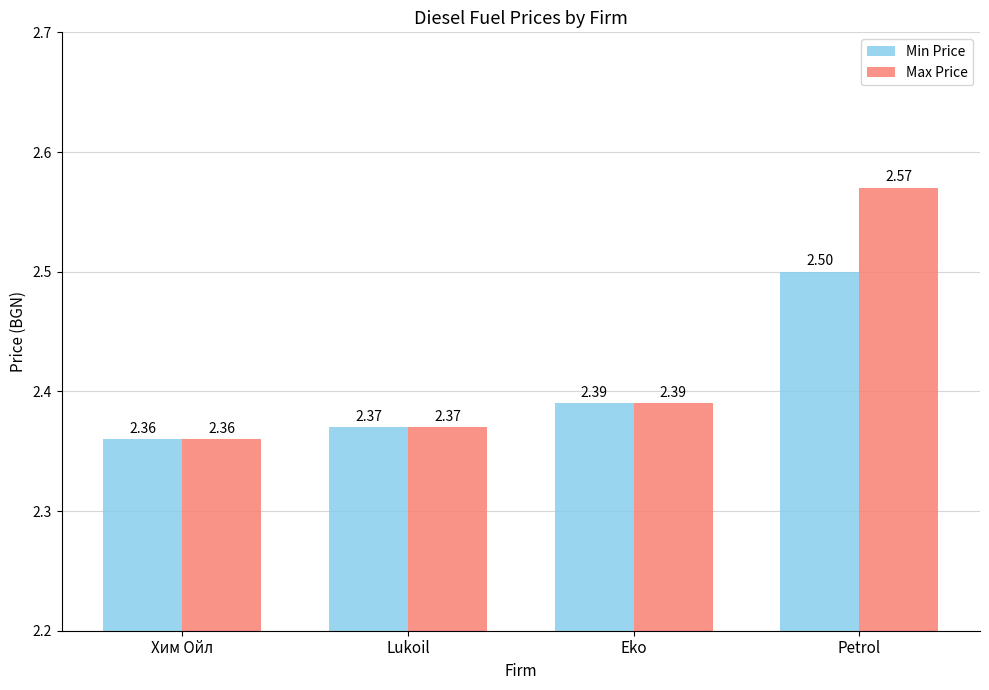

How many bars are there in each group?

2